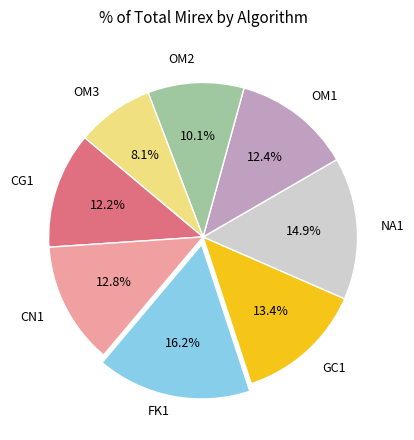

Does any single category account for the majority?

No